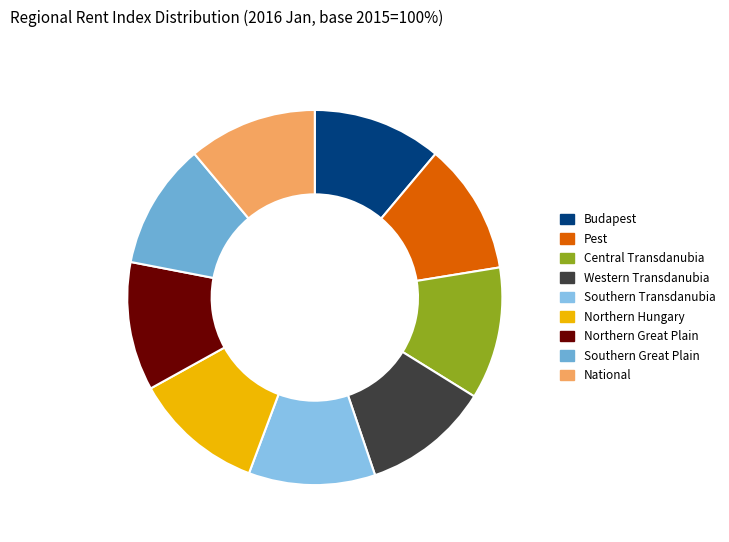

What is the change in value from Budapest to Northern Great Plain?

-0.3